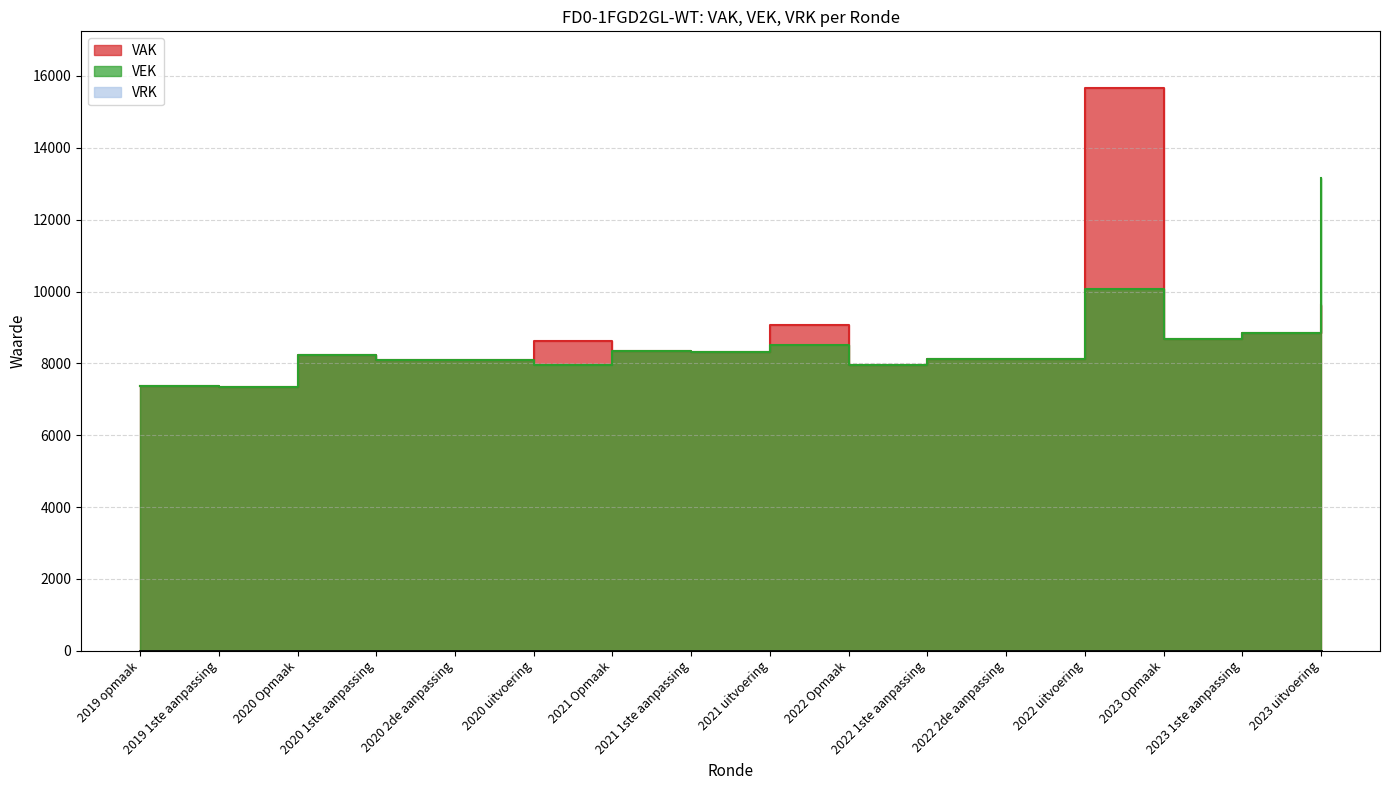

Is it true that VAK equals 8331 at 2021 Opmaak?

True